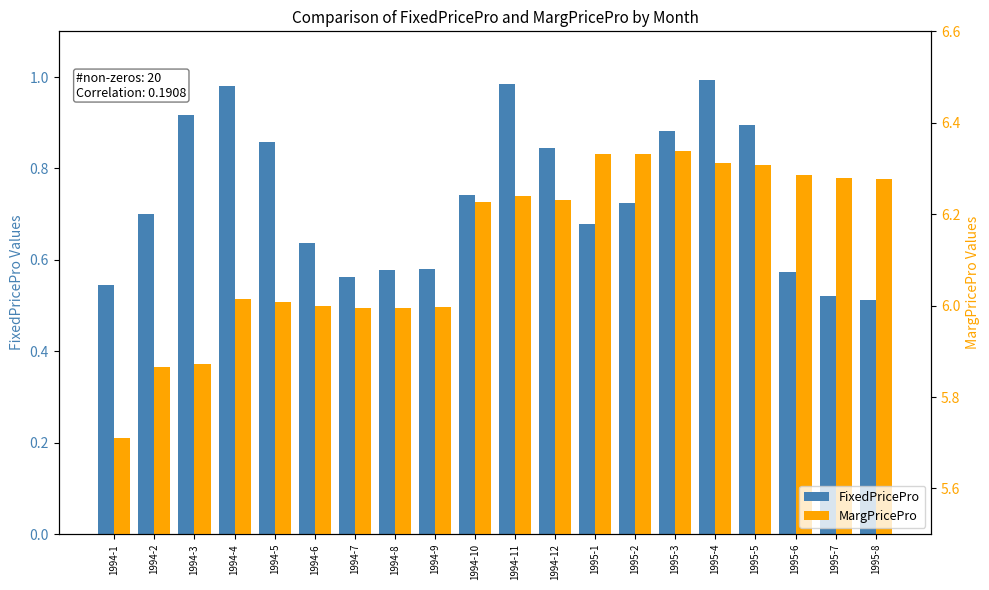

How many series are shown in this chart?

2